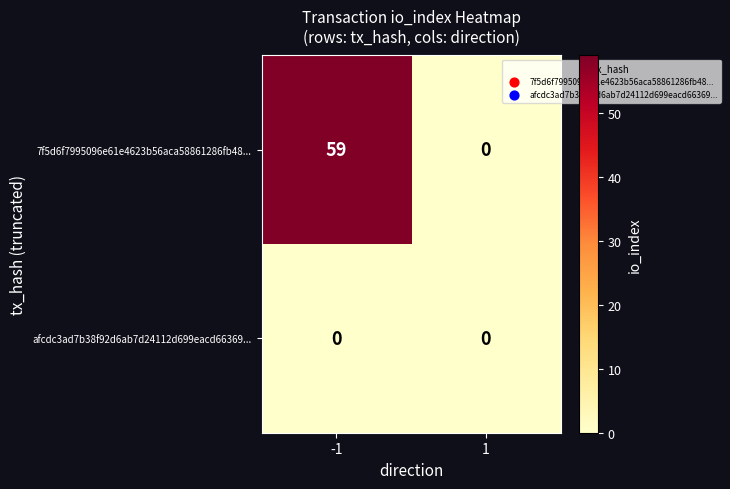

Reading left to right, transcribe all the data shown in this chart.

7f5d6f7995096e61e4623b56aca58861286fb48...: 59	0
afcdc3ad7b38f92d6ab7d24112d699eacd66369...: 0	0